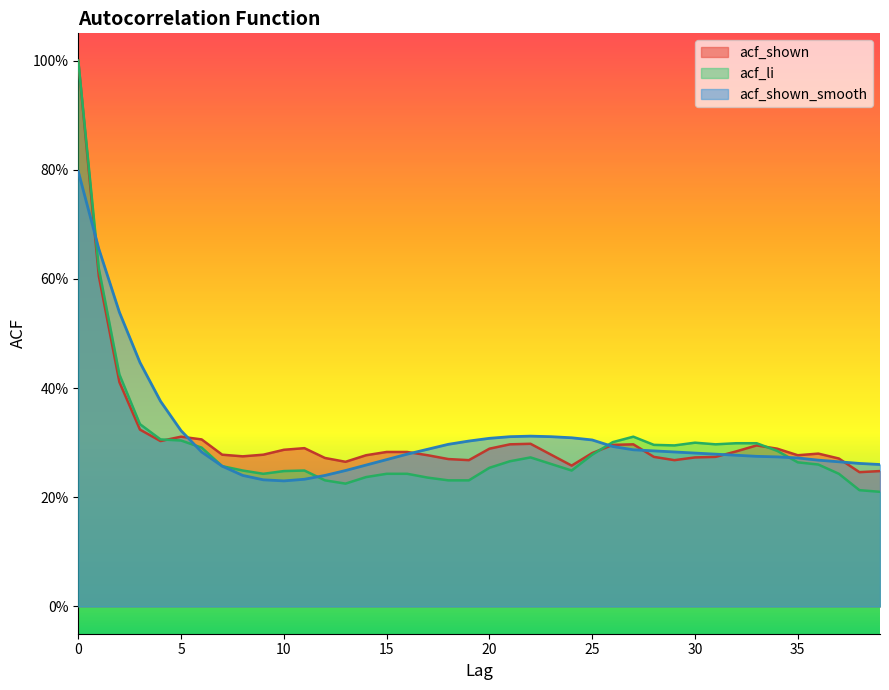

Between 10 and 36, which series saw the biggest shift?

acf_shown_smooth